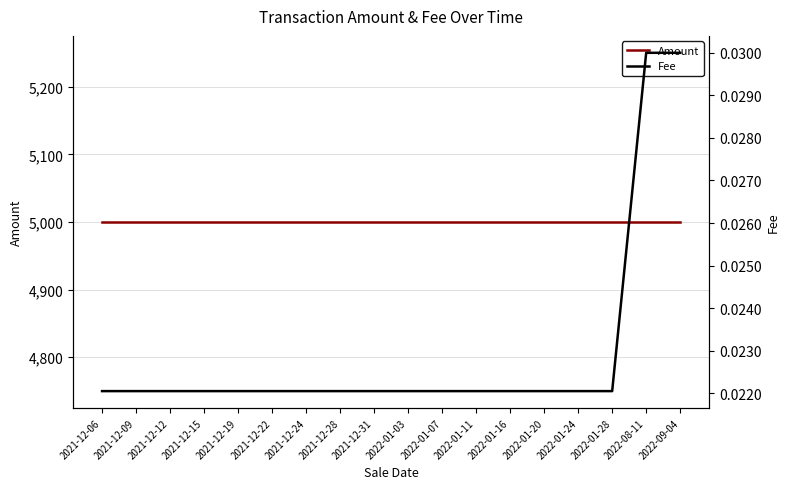

At which category is the sum across all series the highest?

2022-08-11